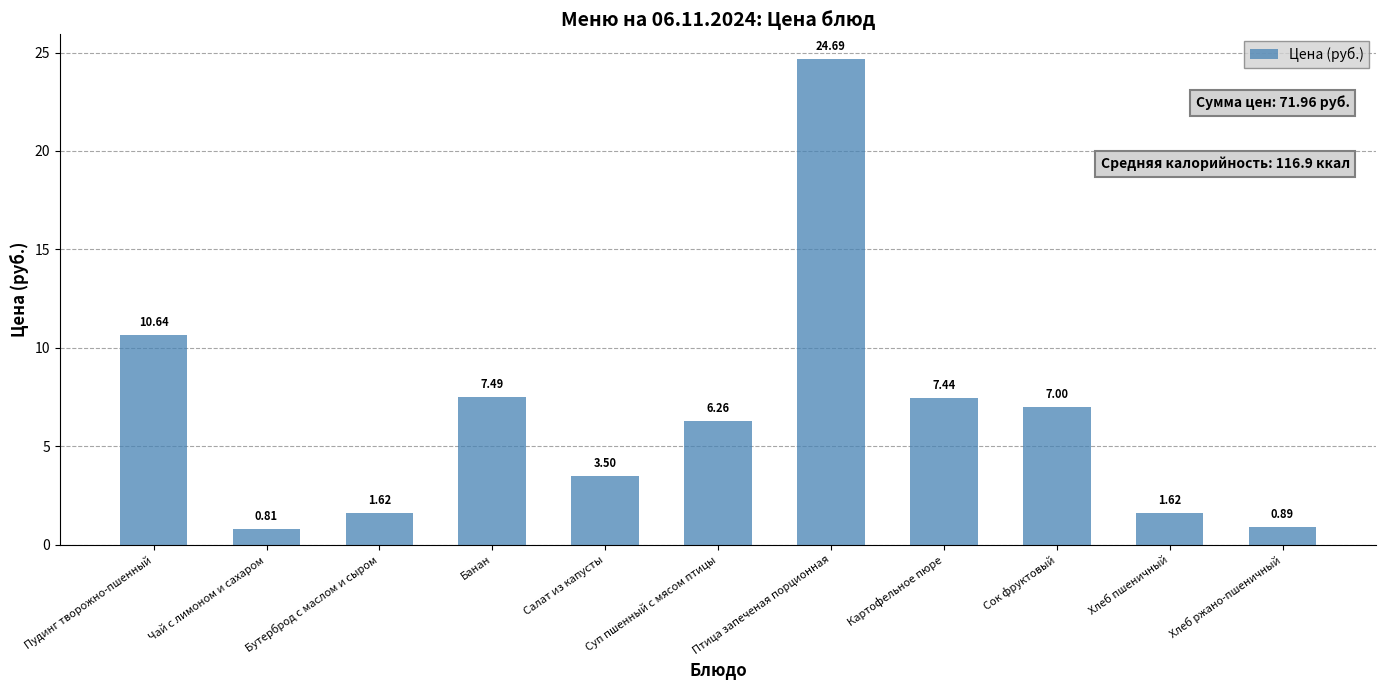

What position from the right is Чай с лимоном и сахаром?

10